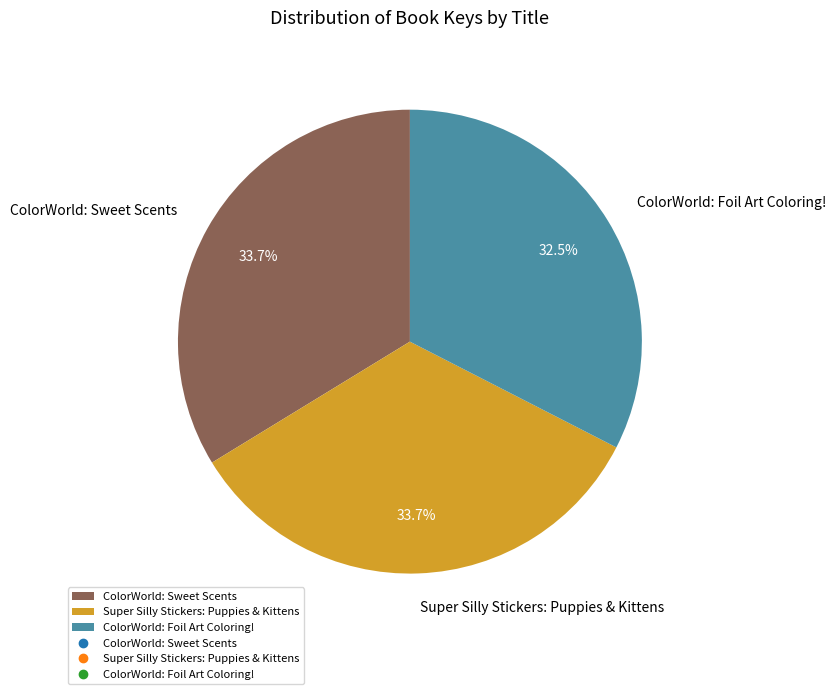

Which has a higher value, ColorWorld: Foil Art Coloring! or Super Silly Stickers: Puppies & Kittens?

Super Silly Stickers: Puppies & Kittens